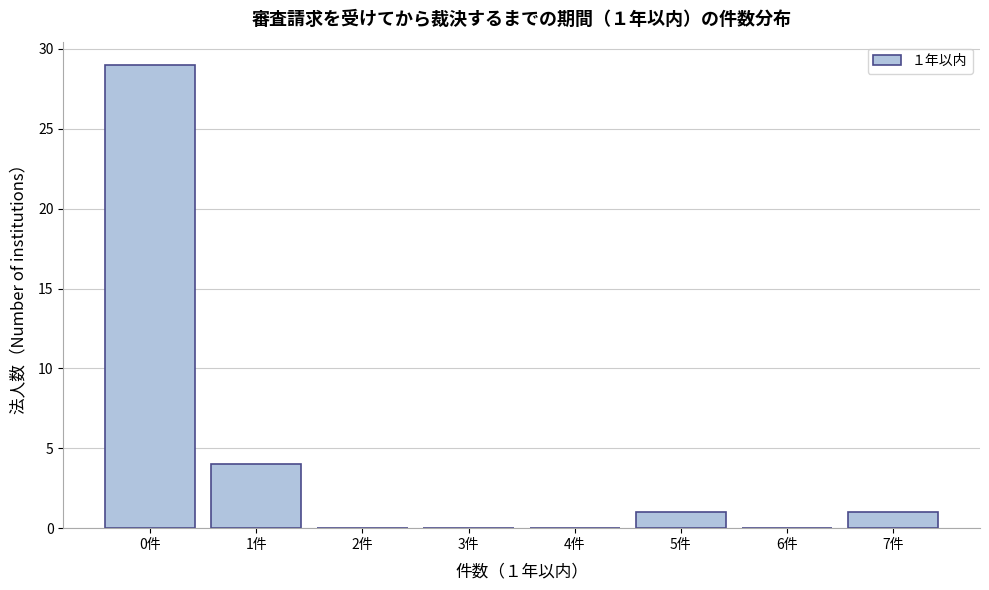

Reading left to right, what are all the values shown in this chart?

0件=29	1件=4	2件=0	3件=0	4件=0	5件=1	6件=0	7件=1